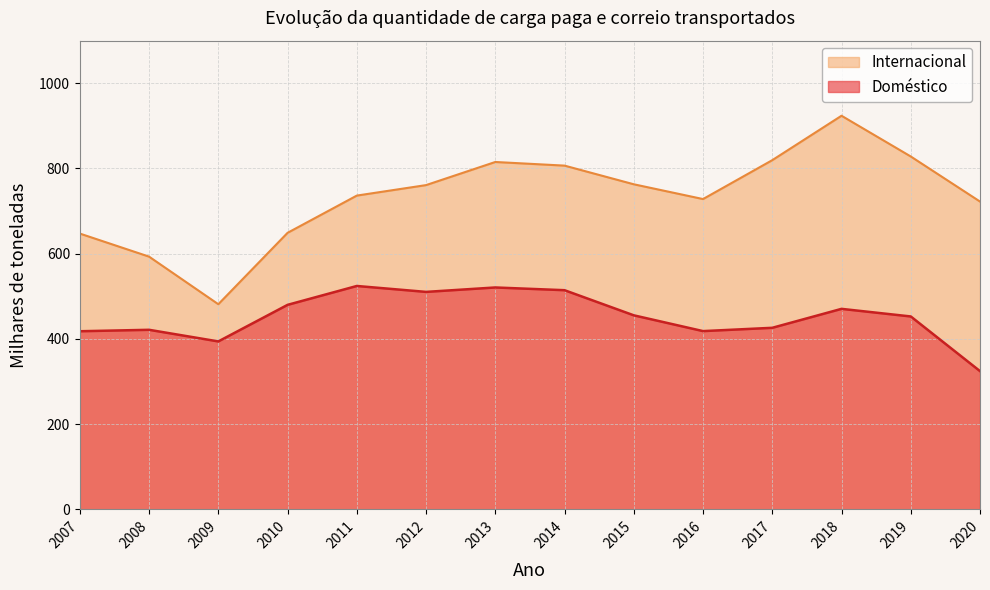

The value of Internacional at 2007 is 1157.9. True or false?

False